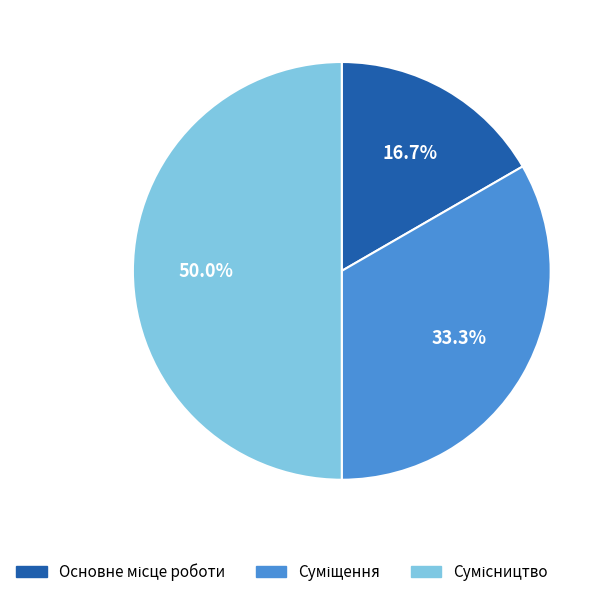

Rank the categories by value from lowest to highest.

Основне місце роботи, Суміщення, Сумісництво